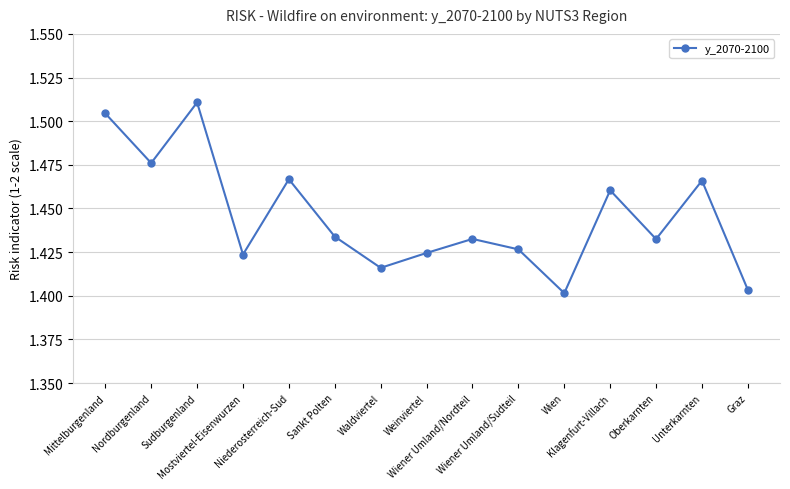

Which label corresponds to the largest value in the chart?

Sudburgenland